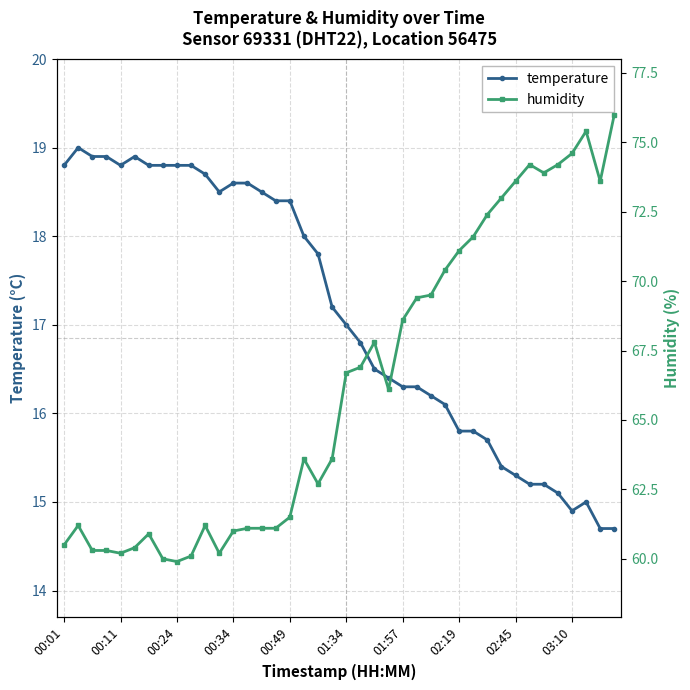

What are all the series names shown in the legend?

temperature, humidity